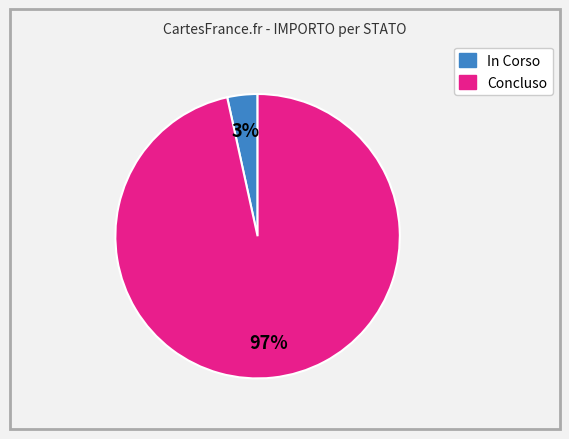

To the nearest percent, what is the average slice percentage?

50%